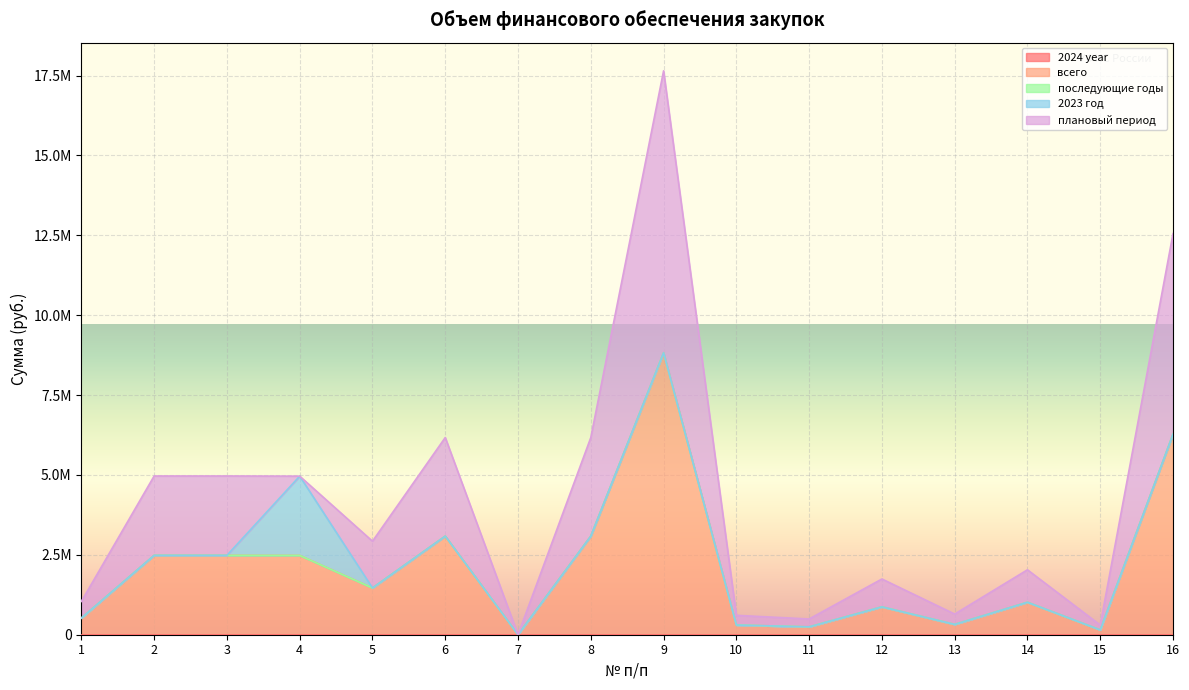

Which label corresponds to the smallest value in the chart?

1